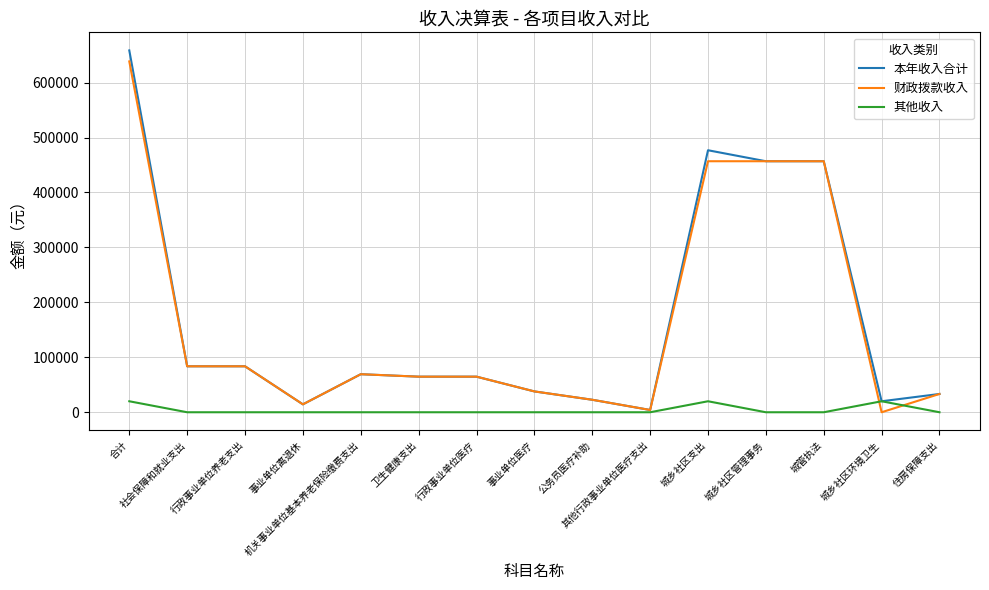

What is the sum of the 本年收入合计 values at 城乡社区支出 and 事业单位离退休?

491278.4